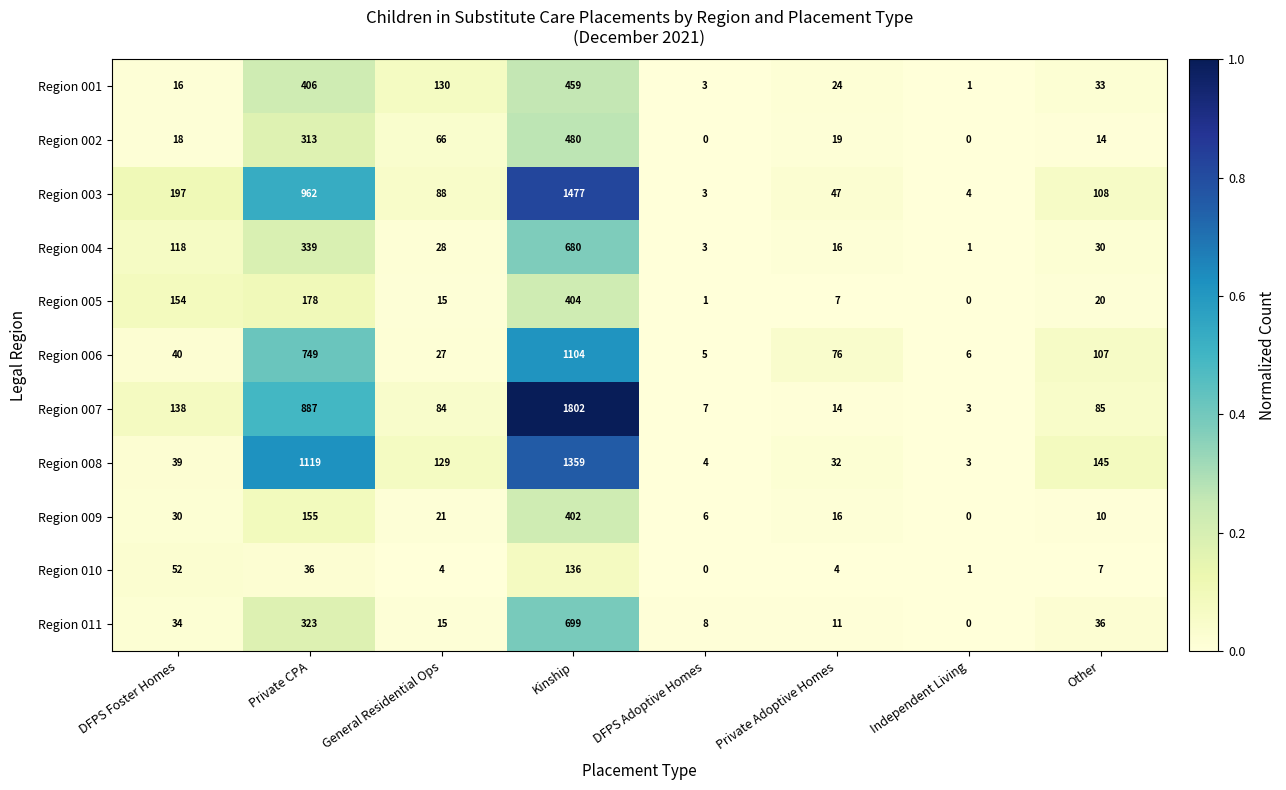

The Region 006 series shows 1903 at Kinship. True or false?

False